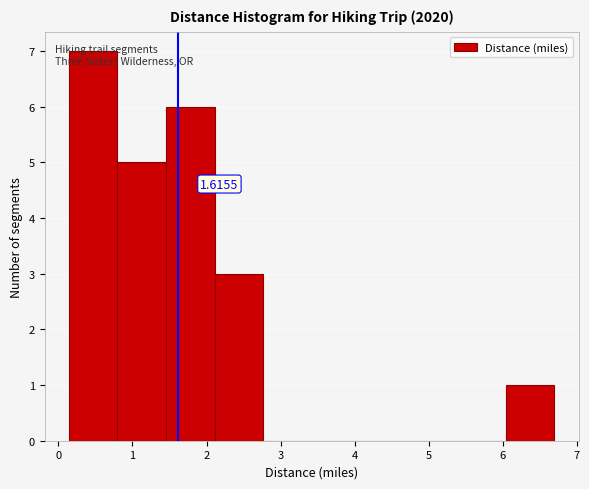

Which range on the x-axis has the tallest bar?

0.1 to 0.8